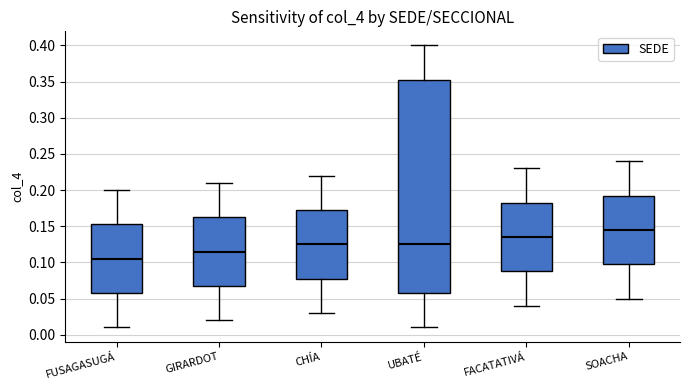

Where does the upper whisker of the box for FACATATIVÁ end on the y-axis? The values are not printed on the chart, so give them approximately, as read against the axis.

0.230